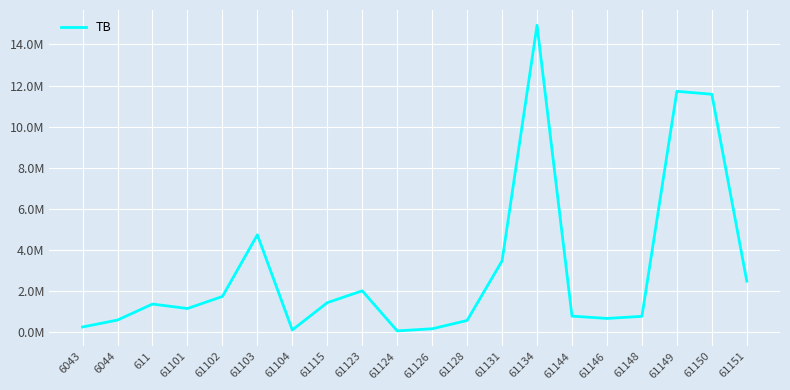

What is the difference between the maximum and minimum values?

14869345.6